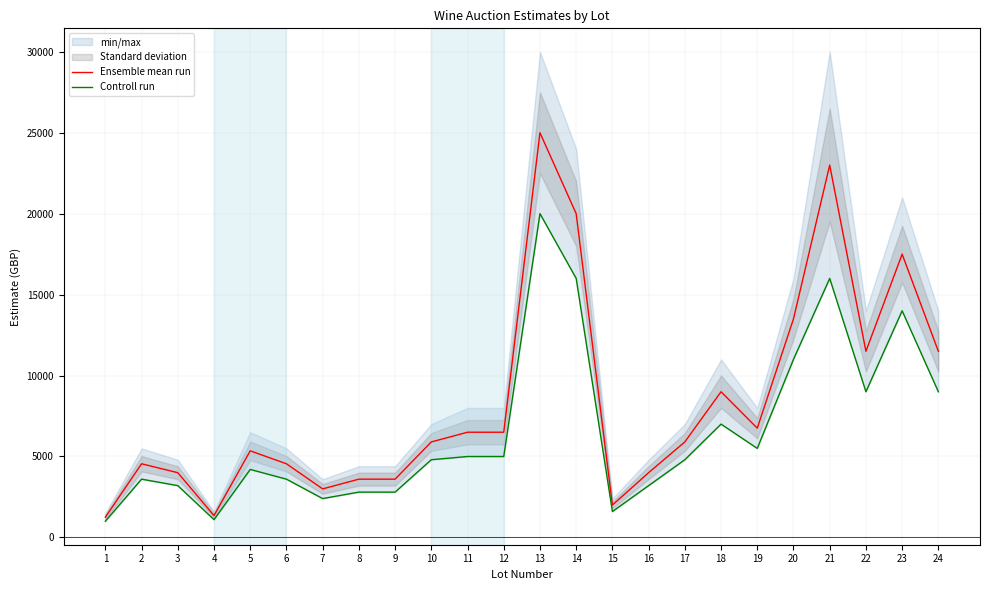

Where does the Controll run series first go above 4800?

11